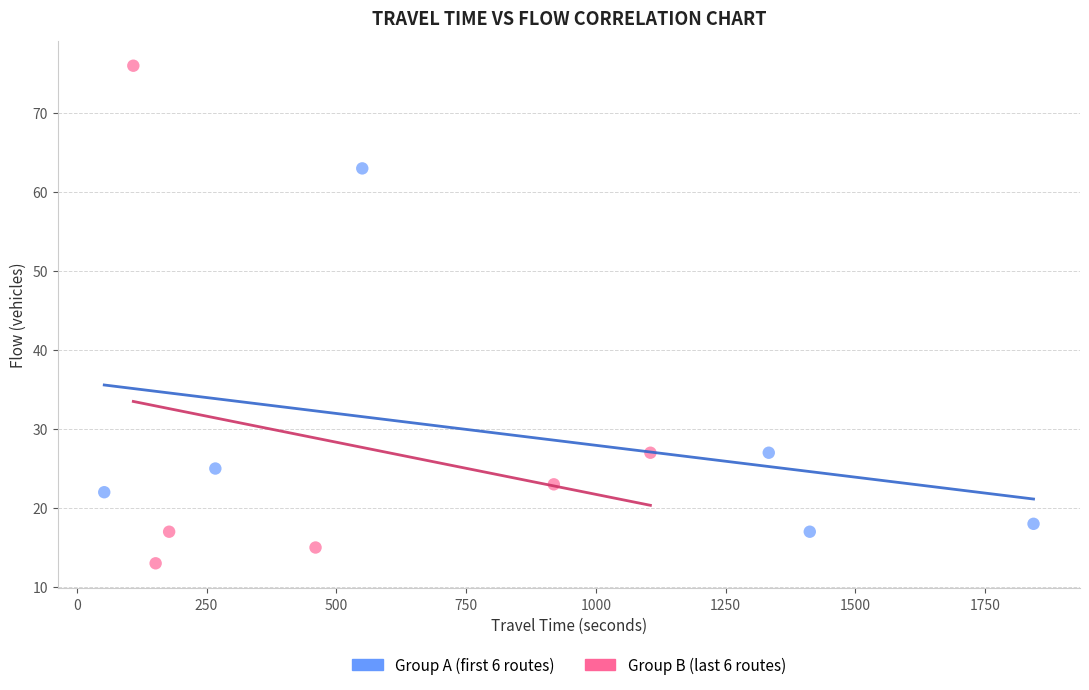

Which series contains the highest Y value?

Group B (last 6 routes)